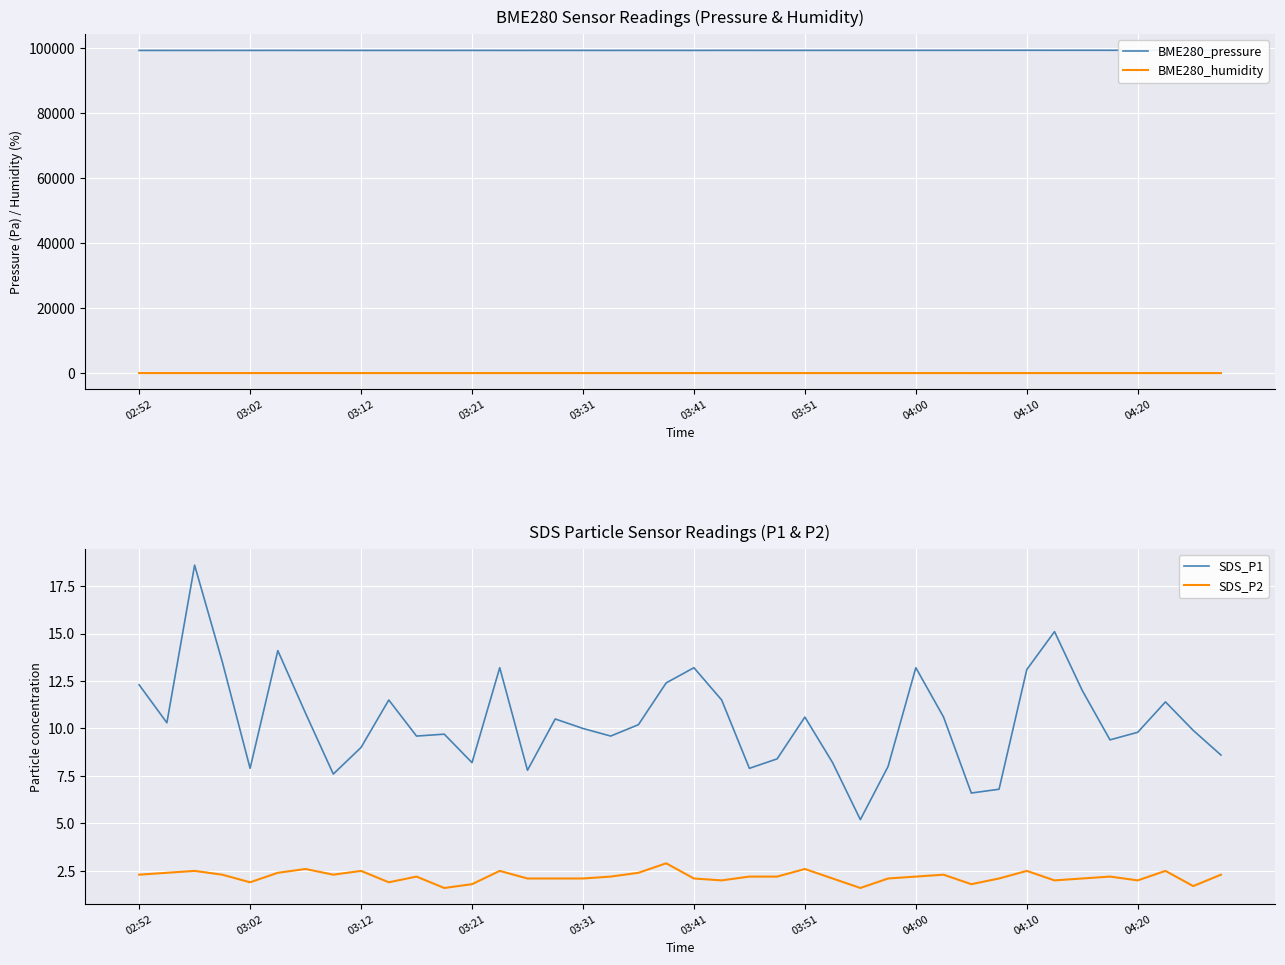

The SDS_P1 series shows 9.8 at 04:20. True or false?

True